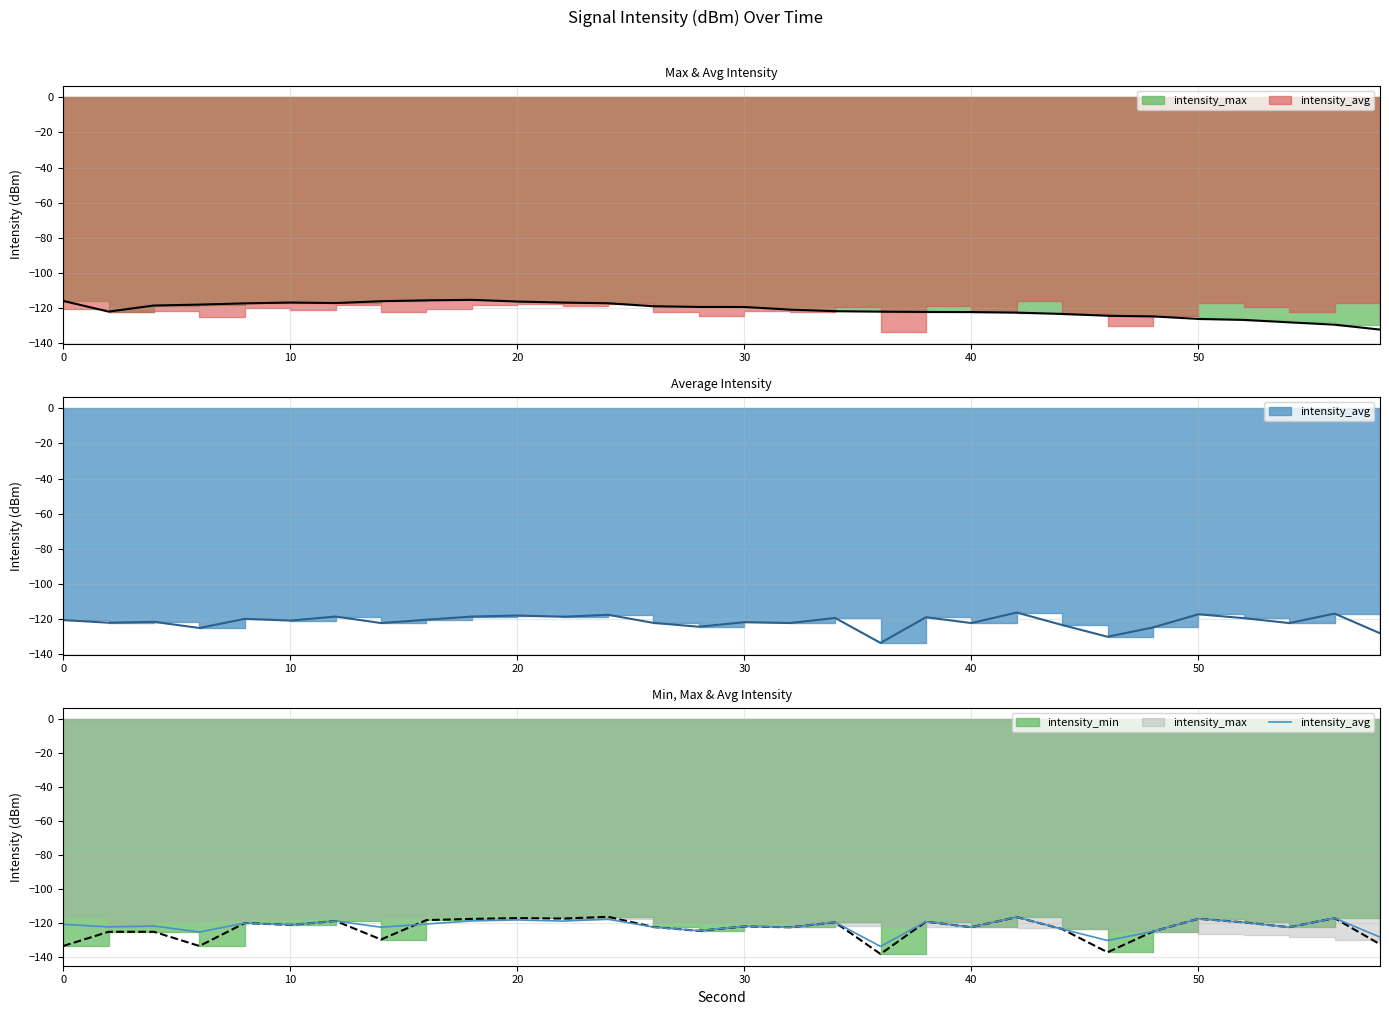

What is the change in value from 40 to 25?

+2.6